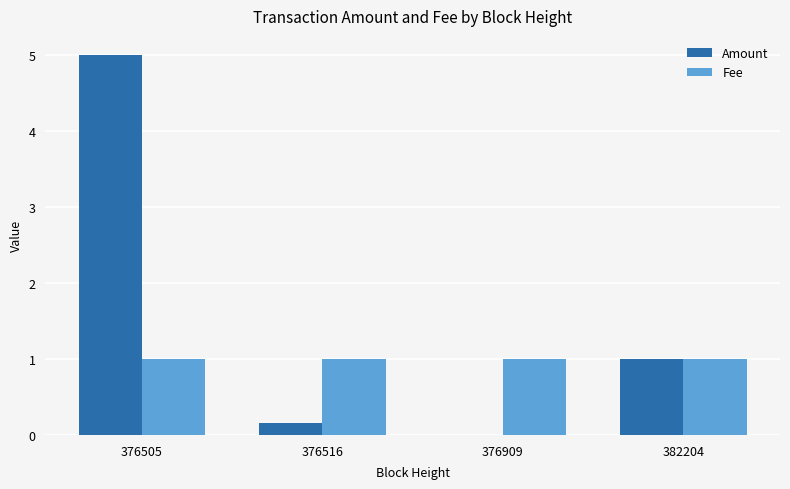

Which category has the highest value in the Amount series?

376505